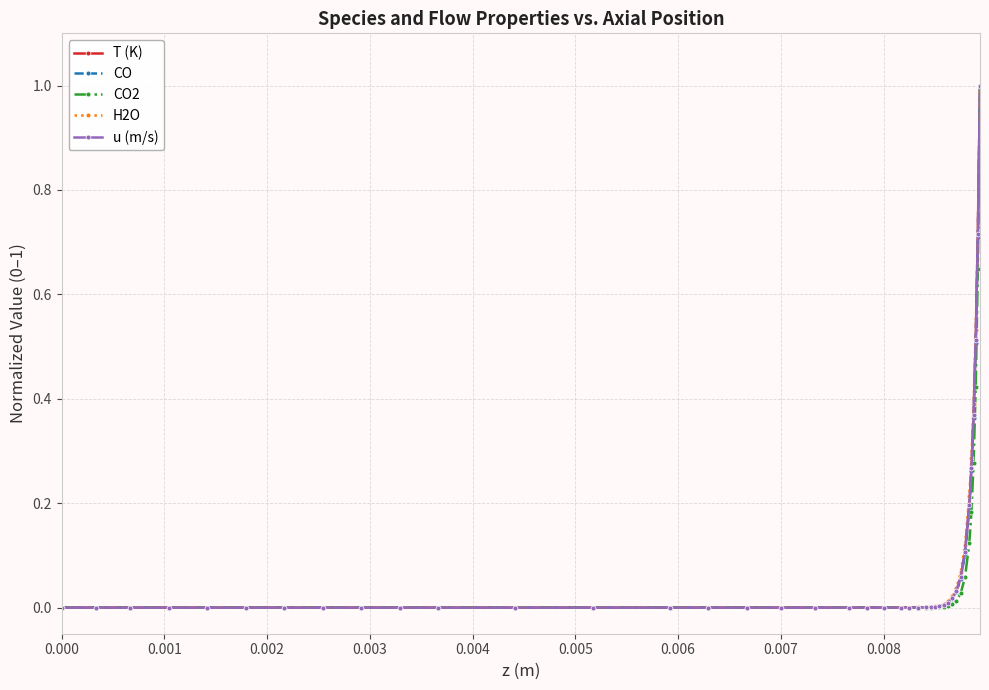

What is the maximum value for CO?

1.0